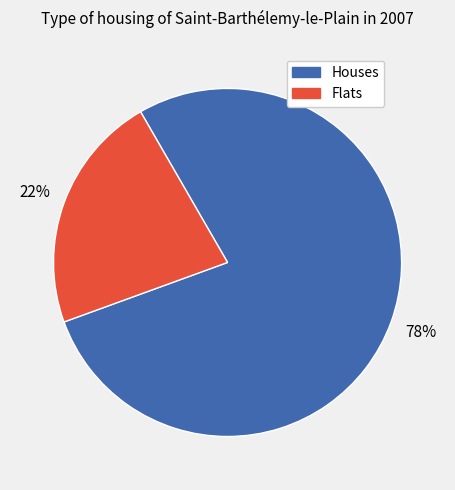

How many segments does this pie chart have?

2